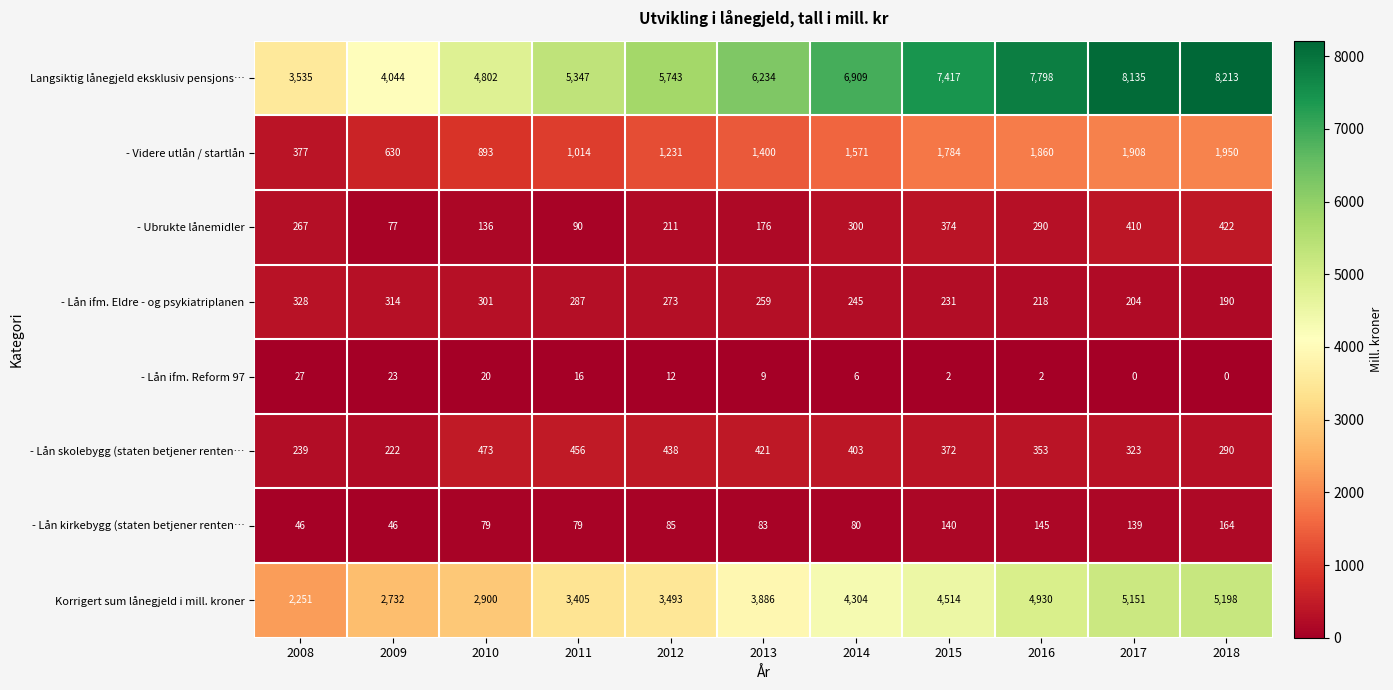

Rank the series by their maximum value, from lowest to highest.

- Lån ifm. Reform 97, - Lån kirkebygg (staten betjener renten…, - Lån ifm. Eldre - og psykiatriplanen, - Ubrukte lånemidler, - Lån skolebygg (staten betjener renten…, - Videre utlån / startlån, Korrigert sum lånegjeld i mill. kroner, Langsiktig lånegjeld eksklusiv pensjons…